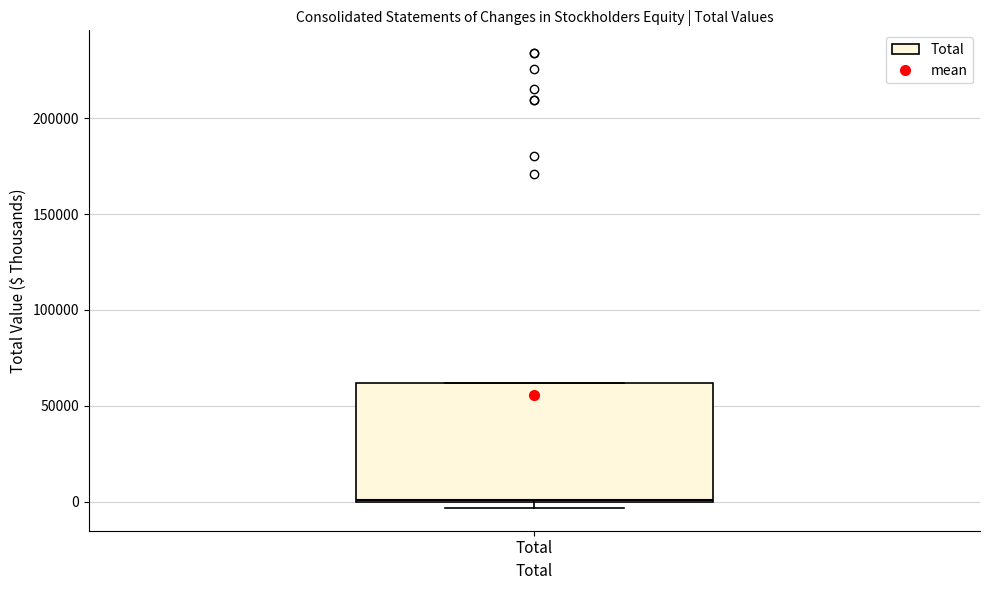

Transcribe this box plot: give where the median line is, the range the box spans, and where the two whiskers end, as read against the y-axis. The values are not printed on the chart, so give them approximately, as read against the axis.

median 0, box 0 to 60000, whiskers -5000 to 60000